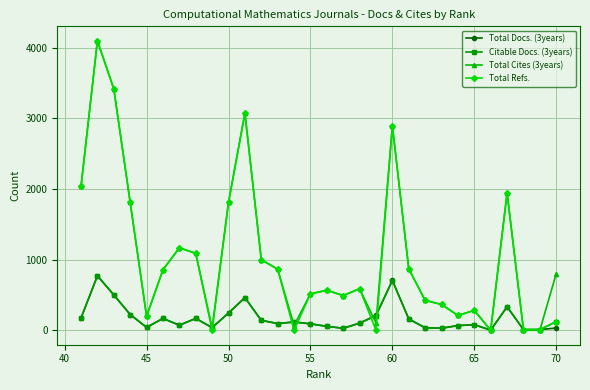

True or false: Total Docs. (3years) has more than 0 interior local peaks.

True